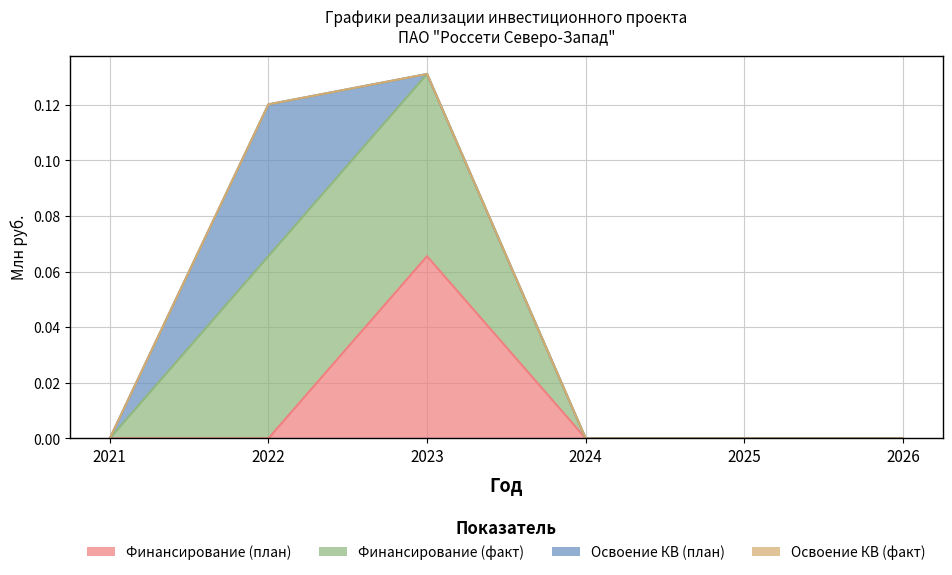

Rank the categories by Финансирование (факт) value from lowest to highest.

2021, 2024, 2025, 2026, 2022, 2023